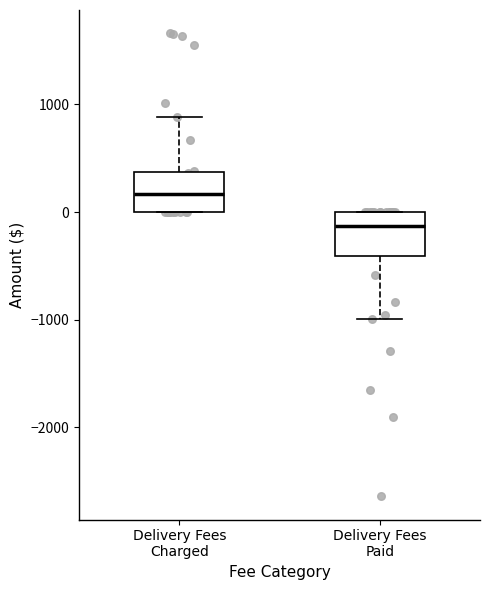

Reading left to right, transcribe this box plot: for each box, give where its median line is, the range the box spans, and where its two whiskers end, as read against the y-axis. The values are not printed on the chart, so give them approximately, as read against the axis.

Delivery Fees Charged: median 200, box 0 to 400, whiskers 0 to 900
Delivery Fees Paid: median -100, box -400 to 0, whiskers -1000 to 0